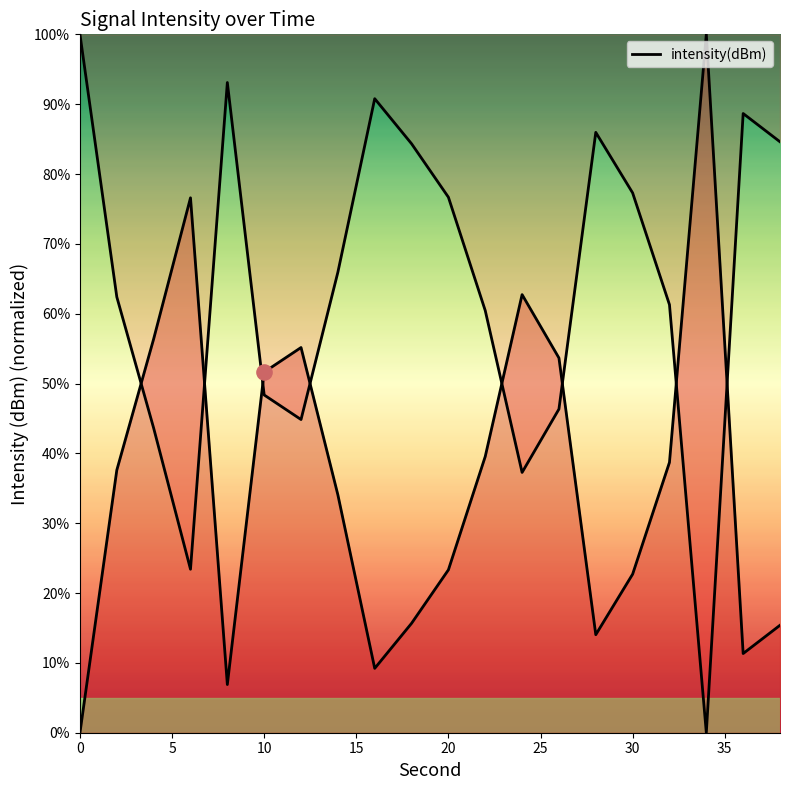

At how many categories does at least one series exceed 68?

11